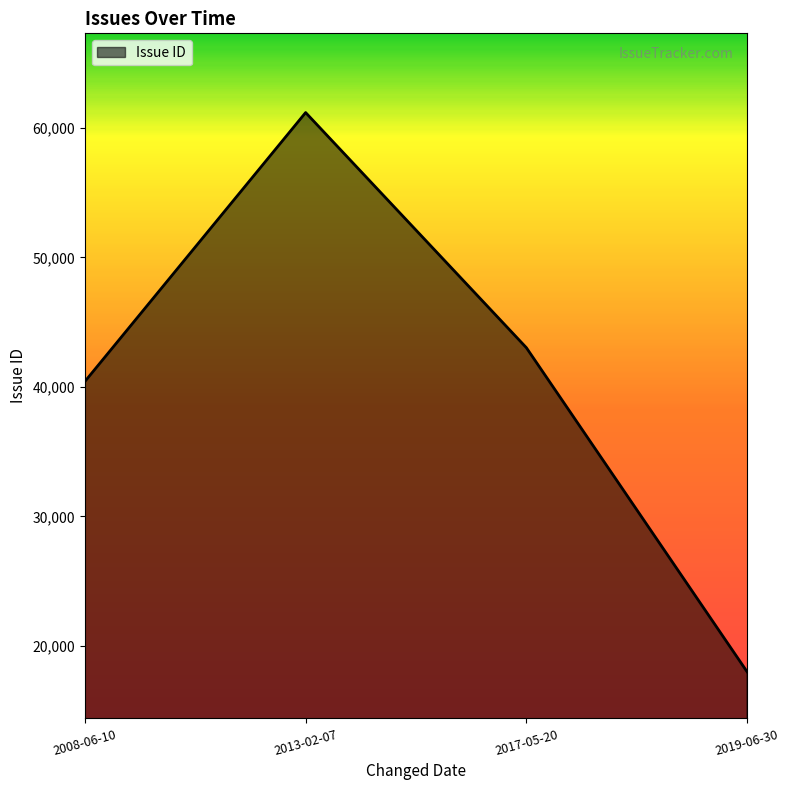

Reading right to left, list all the values displayed in this chart.

18004	43029	61186	40421